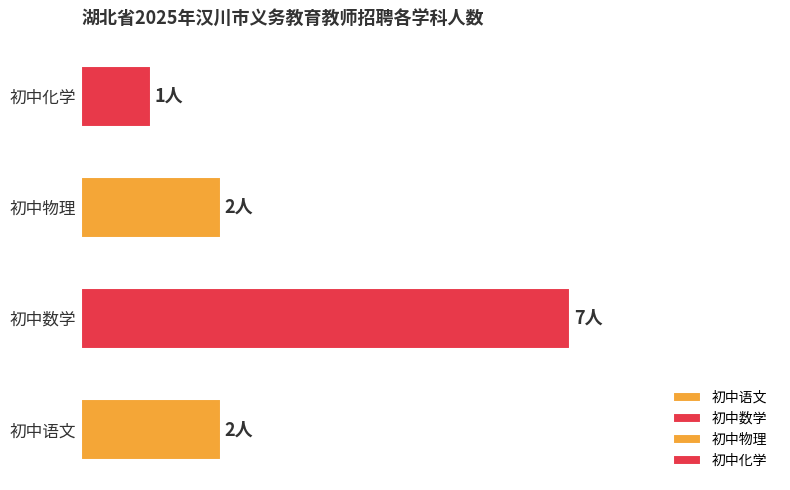

Count the values in the range 2 to 7.

3